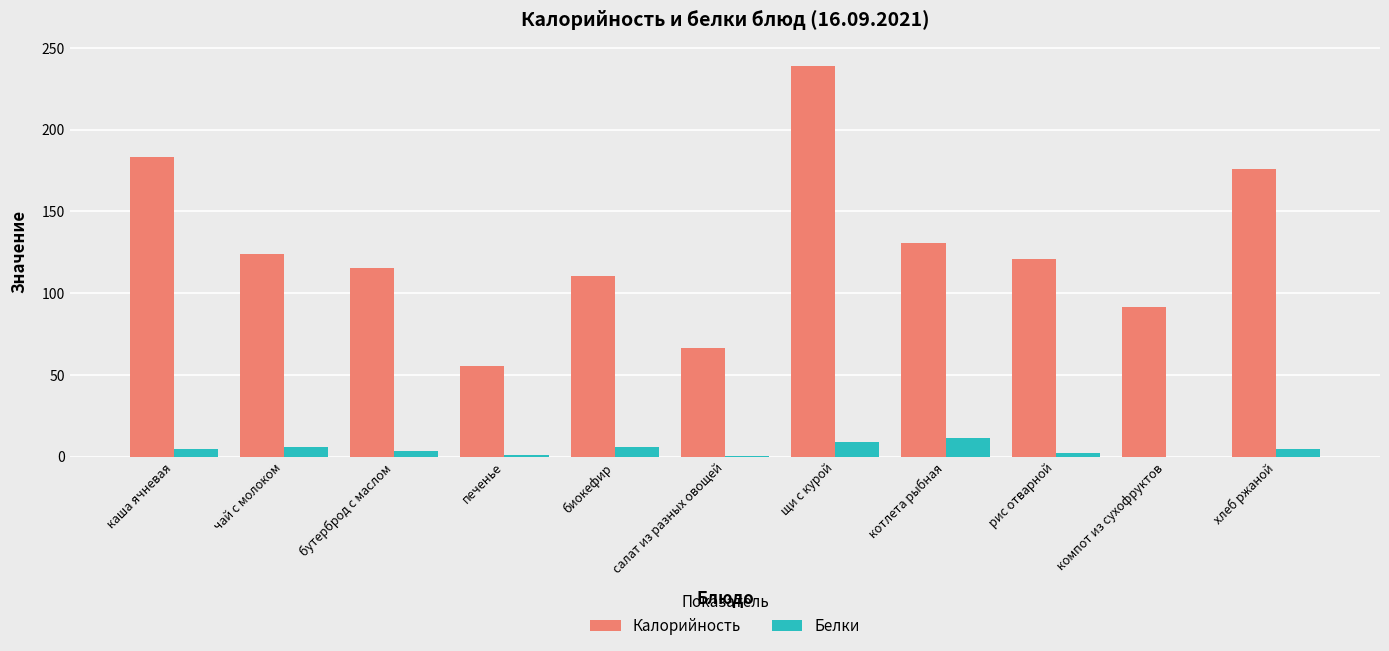

Where is Калорийность nearest to the value 147?

котлета рыбная